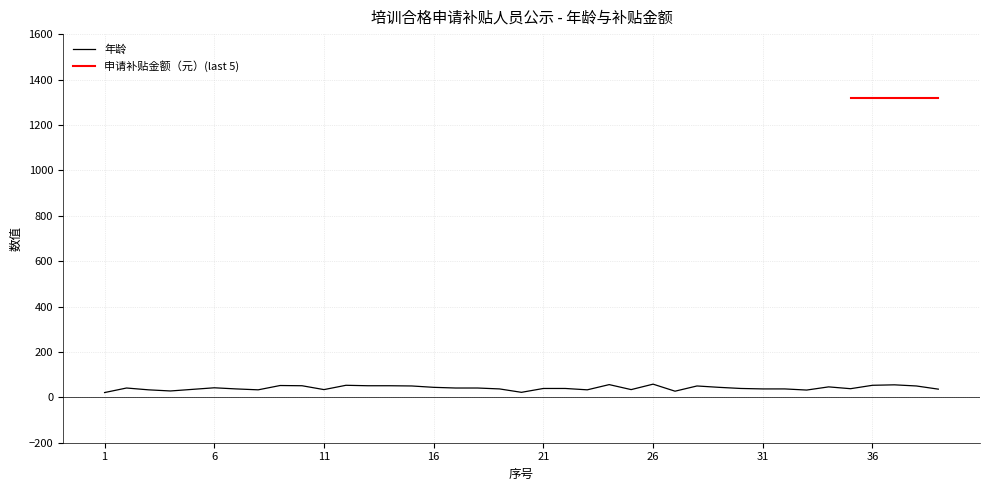

Read the value at 15.

50